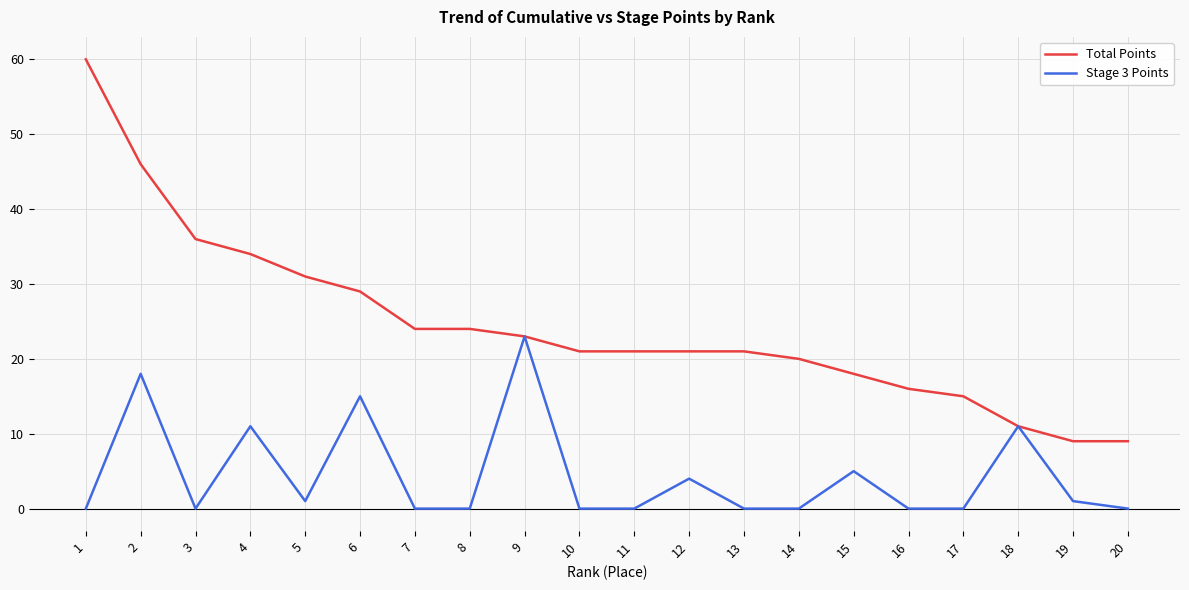

Which series changed the most between 5 and 20?

Total Points